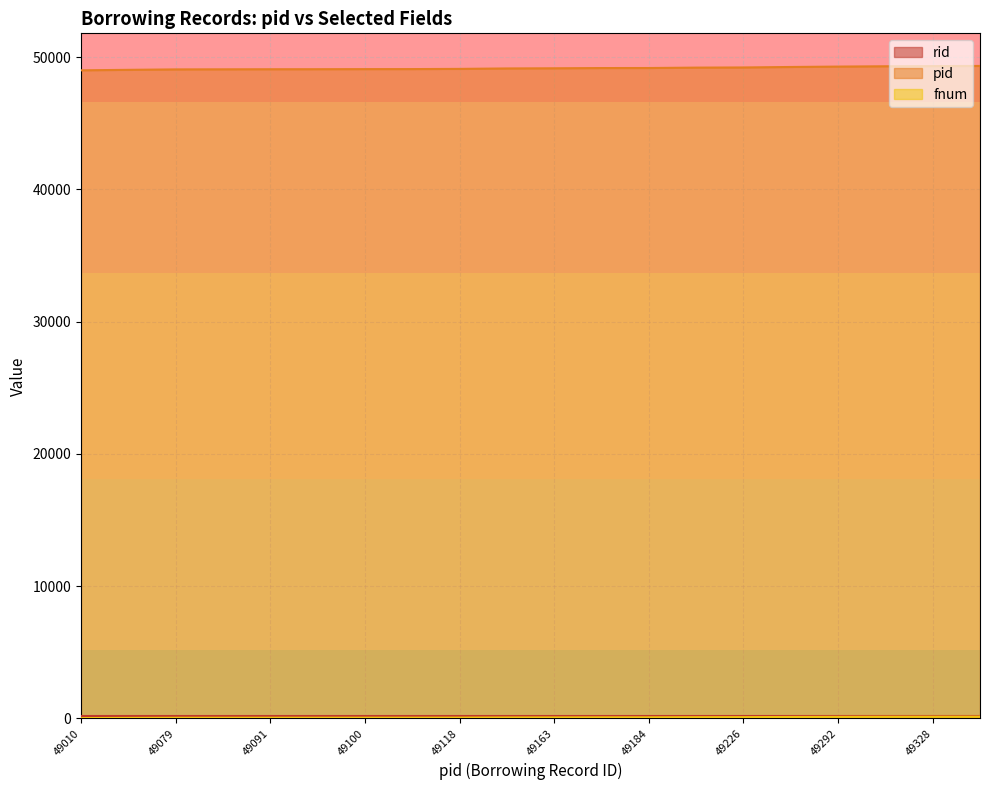

What is the value of the pid point at the 7th from the left?

49100